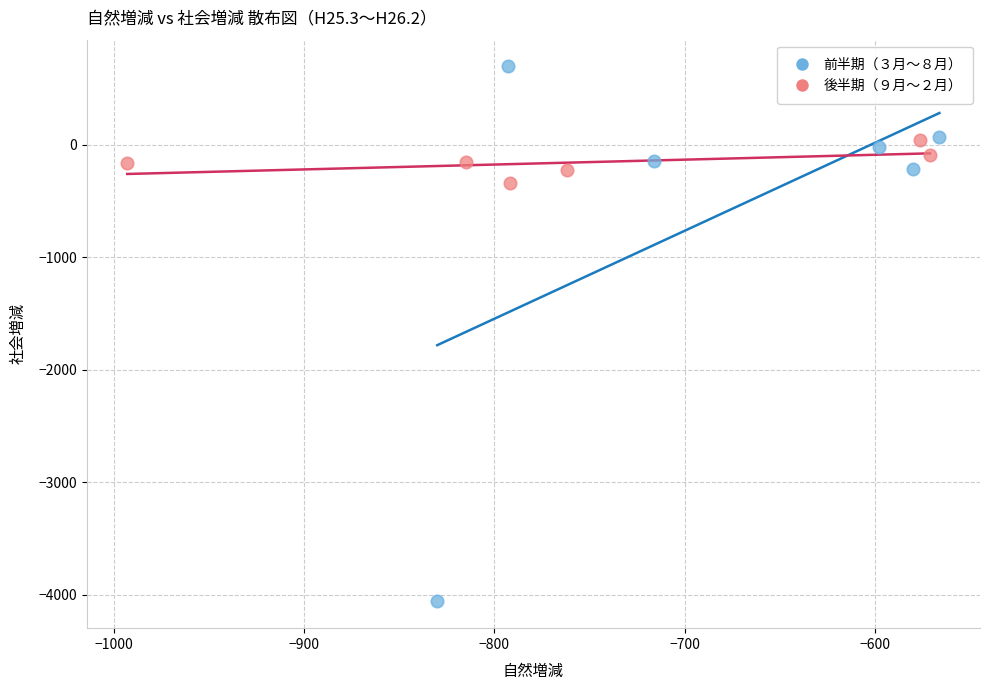

Which series reaches the minimum Y coordinate?

前半期（３月～８月）